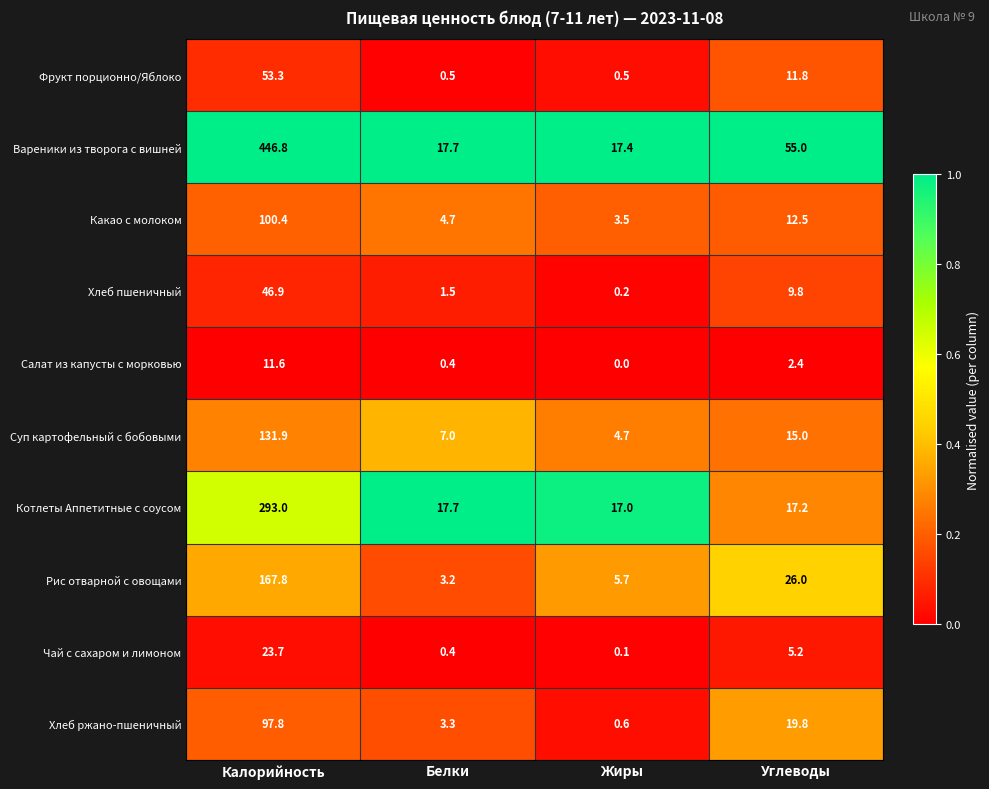

The Фрукт порционно/Яблоко series shows 0.5 at Белки. True or false?

True